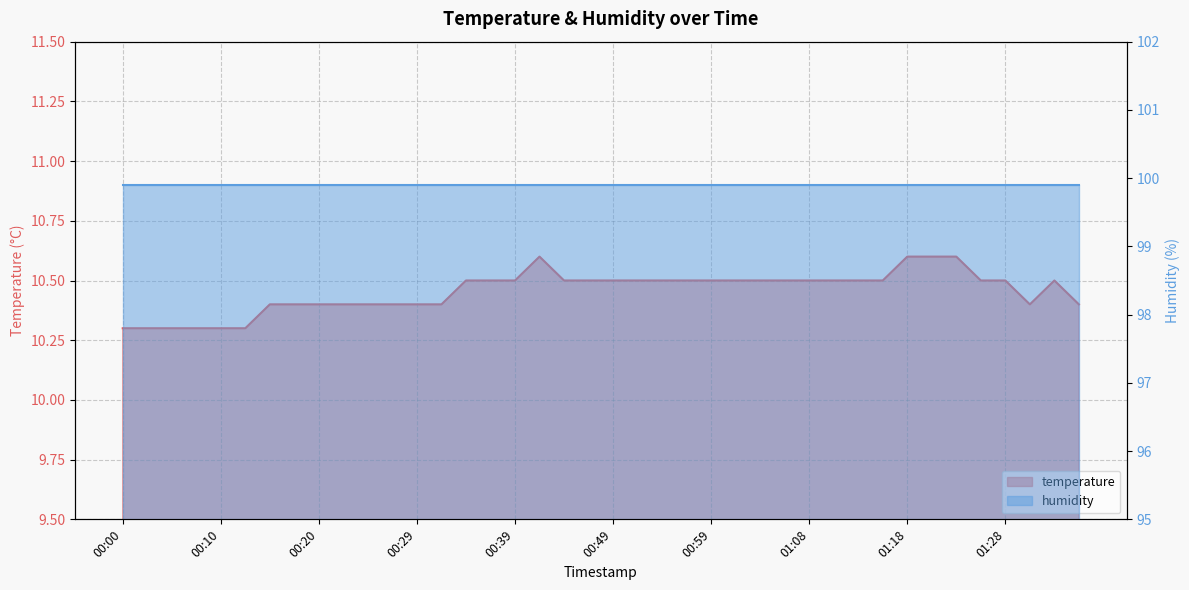

List the labels in order of value, smallest first.

00:00, 00:03, 00:05, 00:07, 00:10, 00:12, 00:15, 00:17, 00:20, 00:22, 00:24, 00:27, 00:29, 00:32, 01:30, 01:35, 00:34, 00:37, 00:39, 00:44, 00:46, 00:49, 00:51, 00:54, 00:56, 00:59, 01:01, 01:03, 01:06, 01:08, 01:11, 01:13, 01:16, 01:25, 01:28, 01:33, 00:41, 01:18, 01:20, 01:23